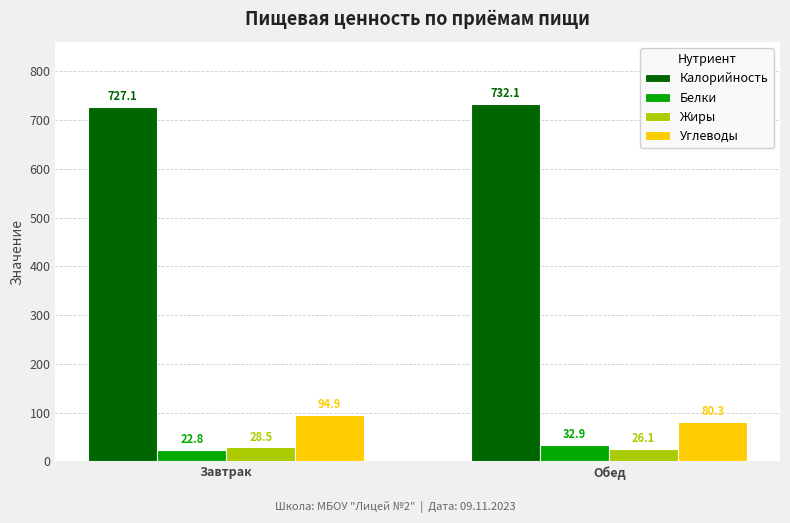

The value of Калорийность at Завтрак is 407.1. True or false?

False